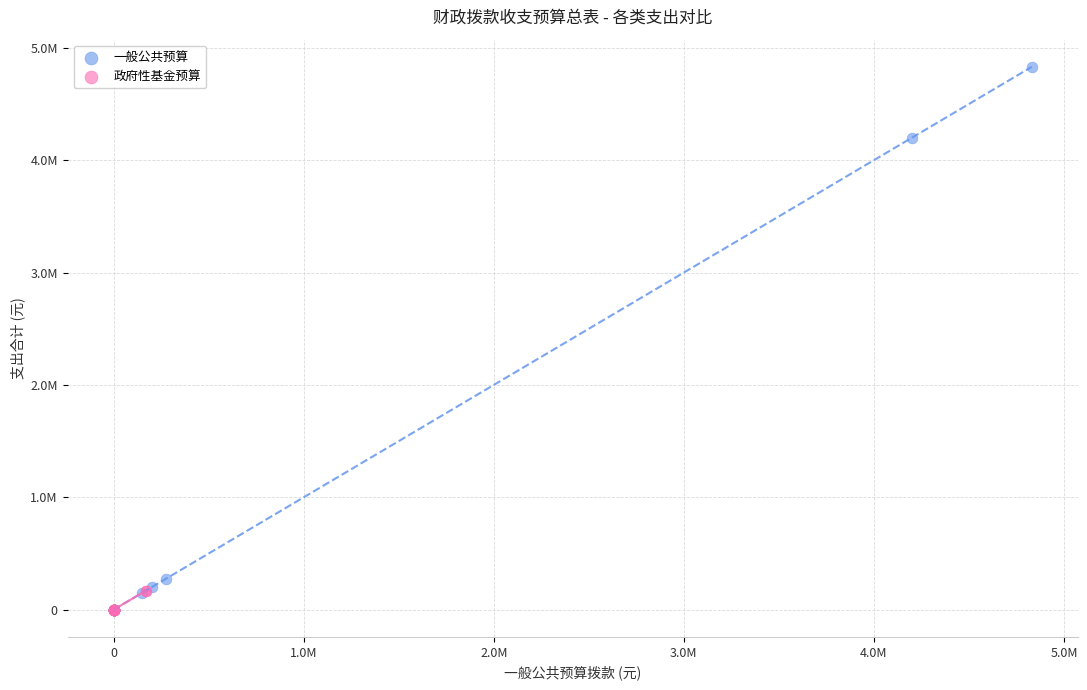

Which series has the largest Y range (max minus min)?

一般公共预算